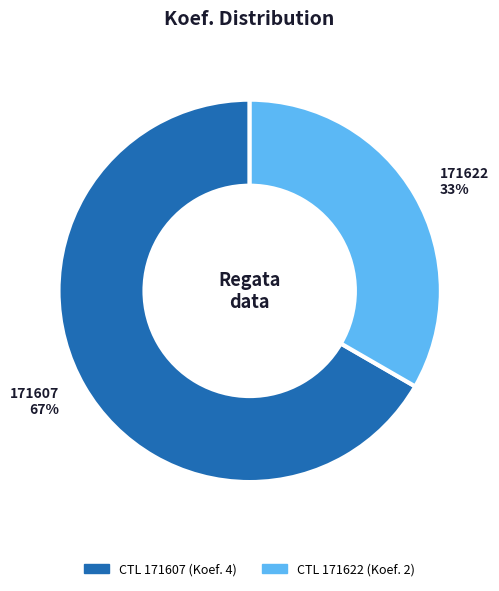

To the nearest percent, what is the average slice percentage?

50%